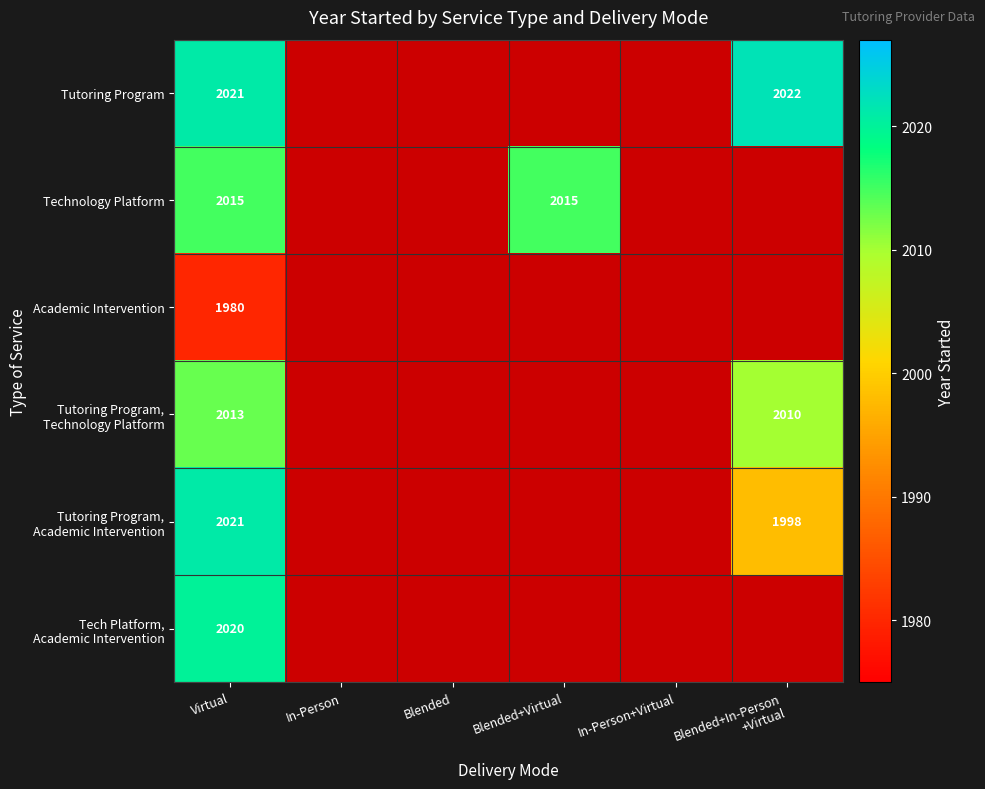

At which category is the sum across all series the highest?

Virtual